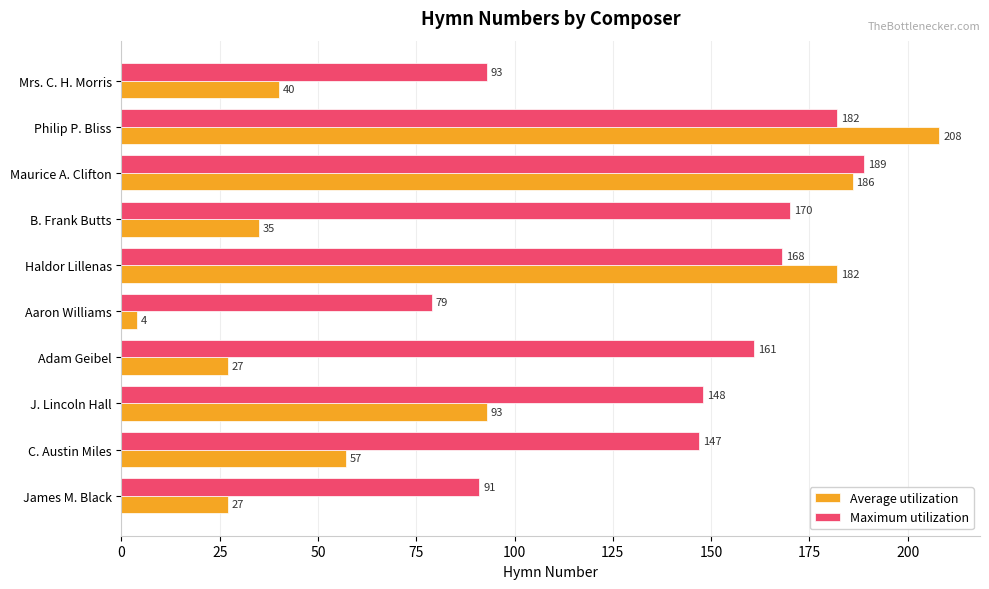

Rank the series at Adam Geibel from lowest to highest value.

Average utilization, Maximum utilization